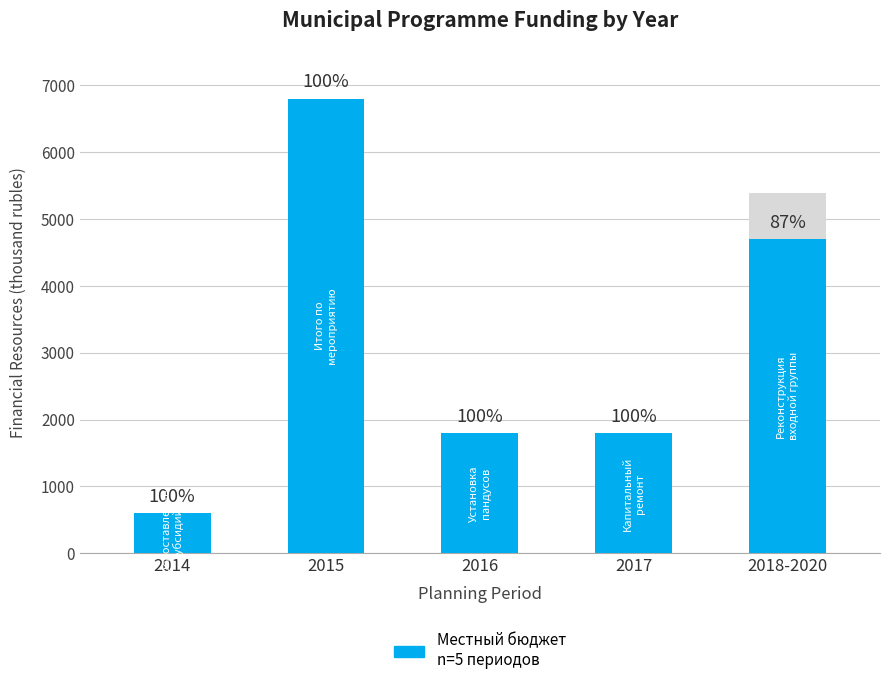

What is the change in value from 2014 to 2015?

+6200